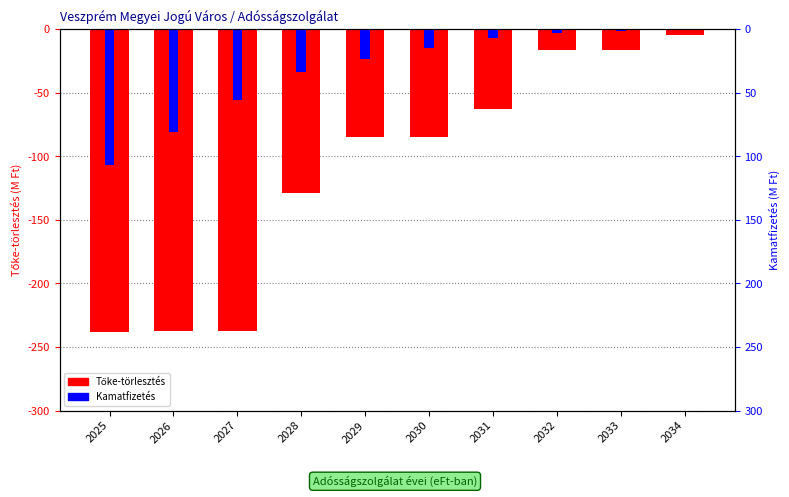

What is the sum of the Kamatfizetés values at 2025 and 2030?

-121.5